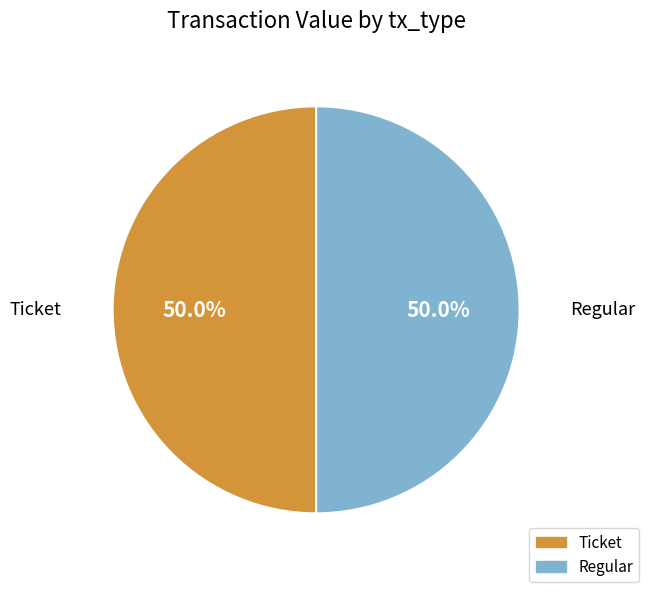

To the nearest percent, what is the difference between the largest and smallest slice percentages?

0%